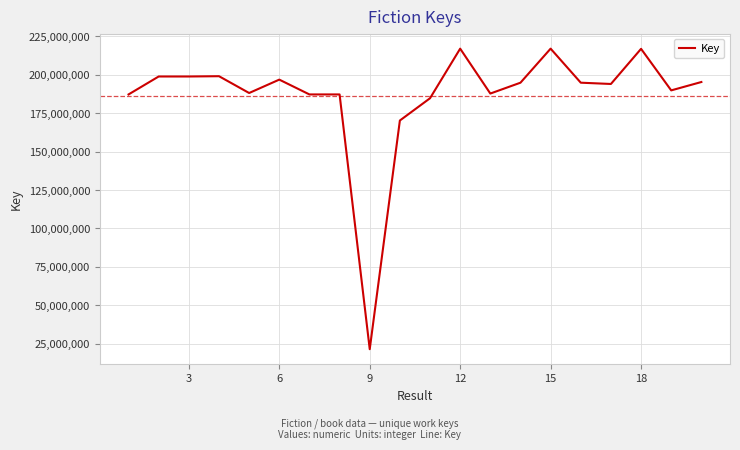

What is the difference between the maximum and minimum values?

195361429